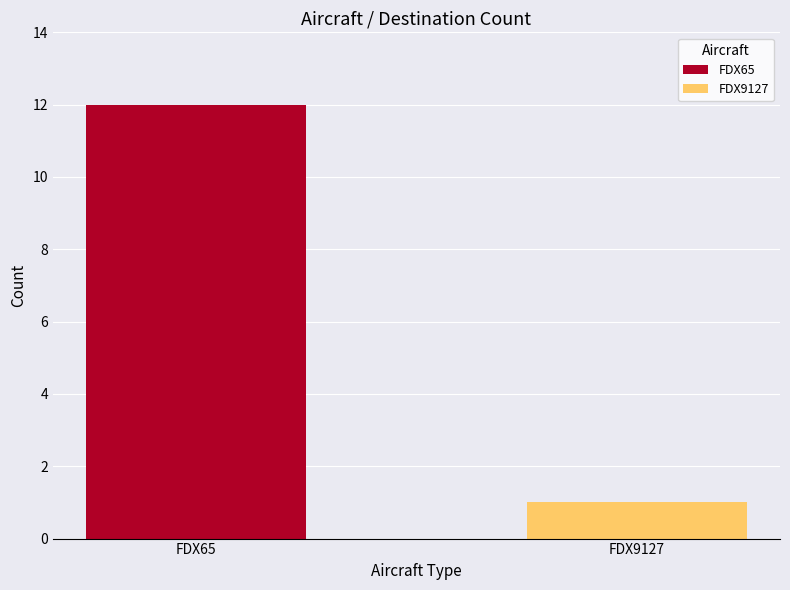

List the labels in order of value, smallest first.

FDX9127, FDX65